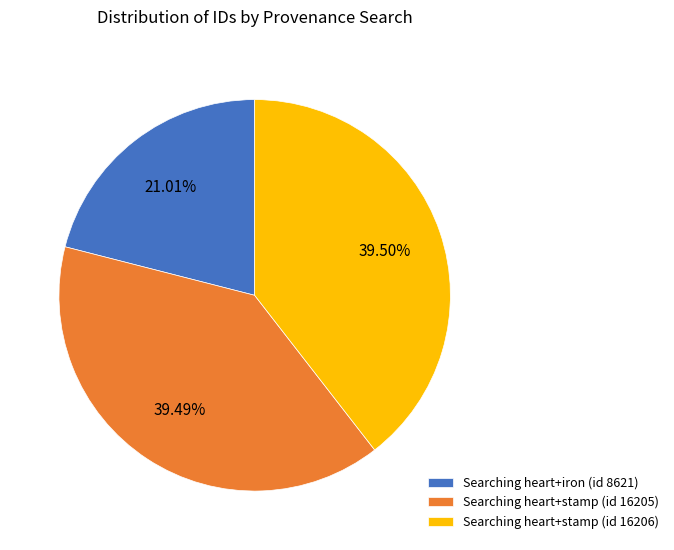

What is the smallest slice in the pie chart?

Searching heart+iron (id 8621)